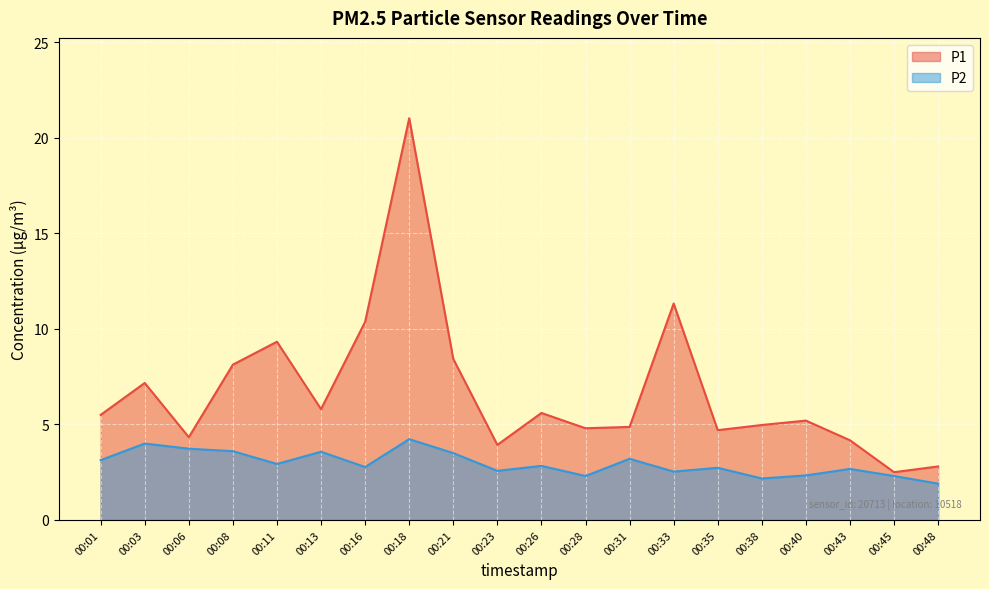

What is the sum of all P1 values?

135.0